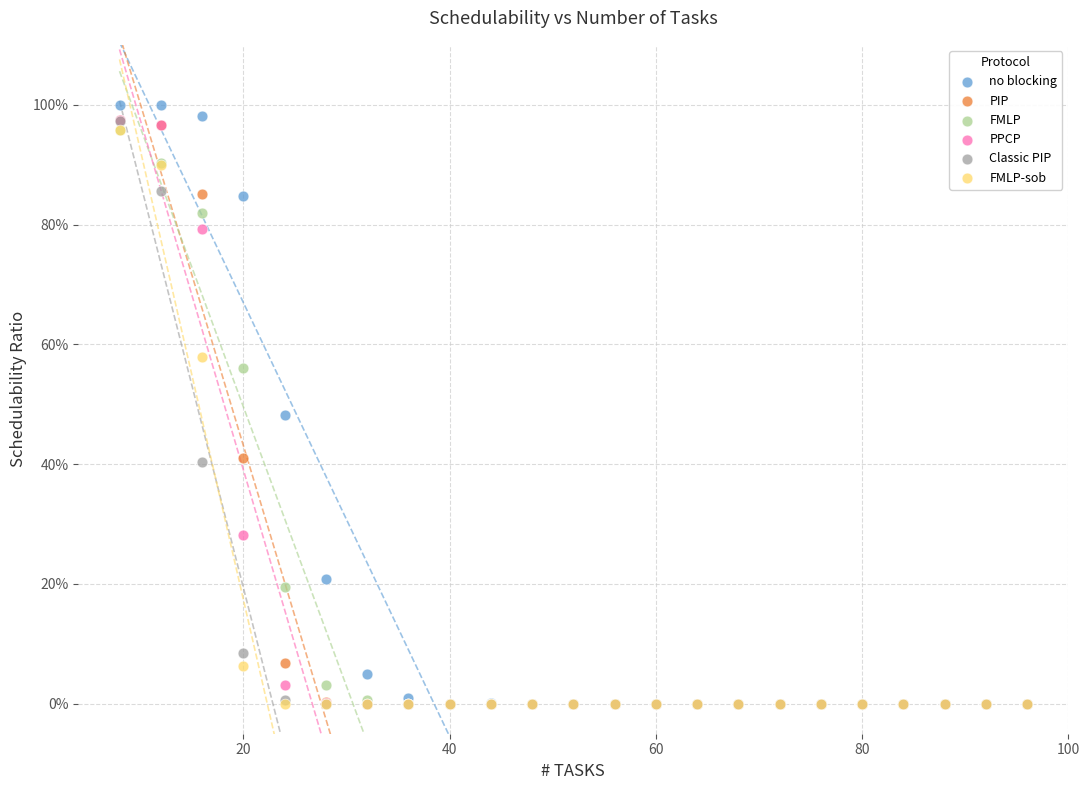

What are all the series names shown in the legend?

no blocking, PIP, FMLP, PPCP, Classic PIP, FMLP-sob